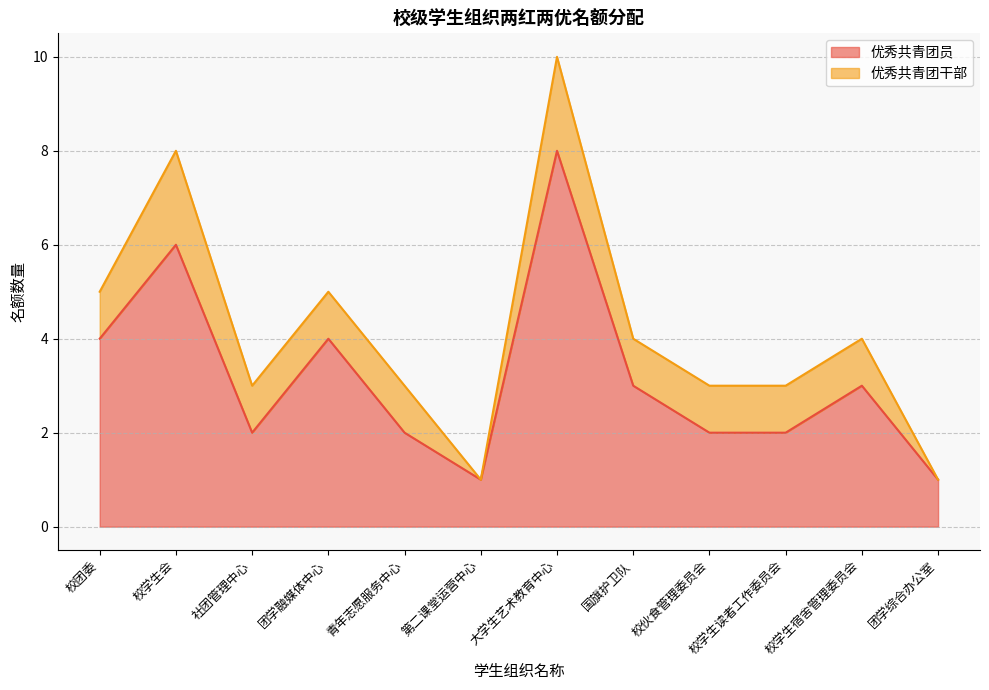

Does the chart have visible grid lines?

Yes